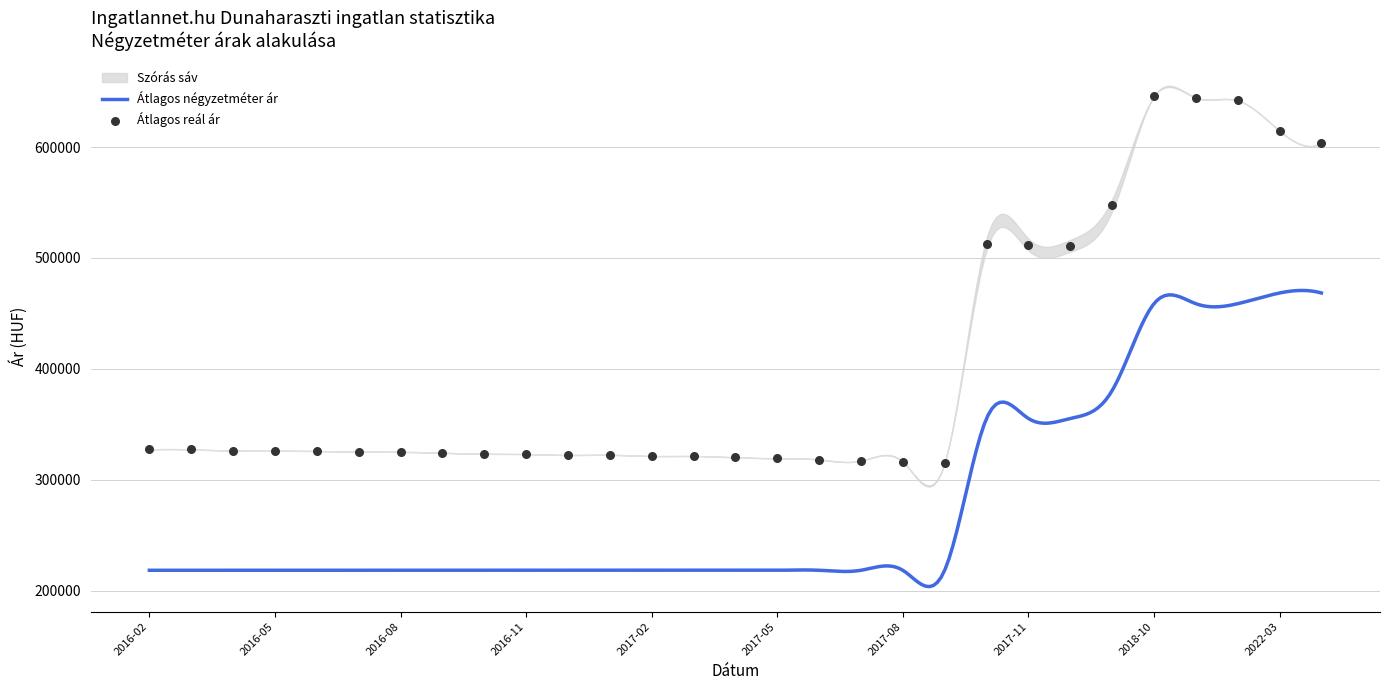

Is the value of Szórás felső határ at 2017-08 greater than the value of Átlagos négyzetméter ár at 2016-08?

Yes